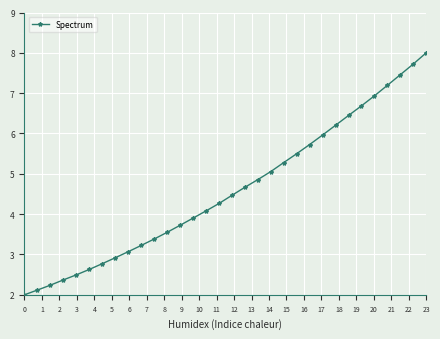

What is the value of the 32nd point from the left?

8.0